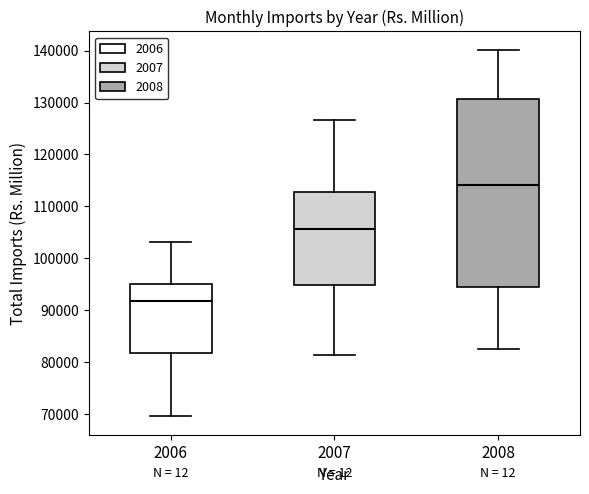

Where is the upper edge of the box at x = 2007 on the y-axis? The values are not printed on the chart, so give them approximately, as read against the axis.

113000